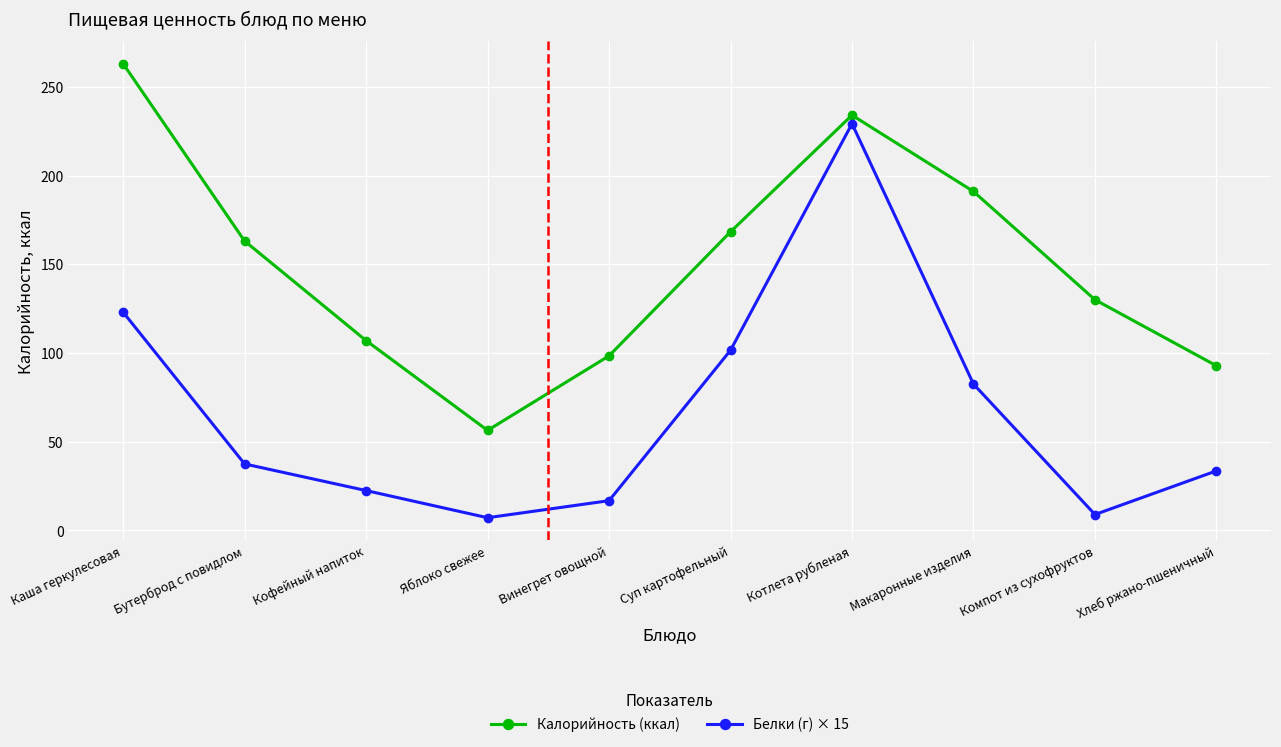

How many data points in Белки (г) × 15 are less than 37?

5